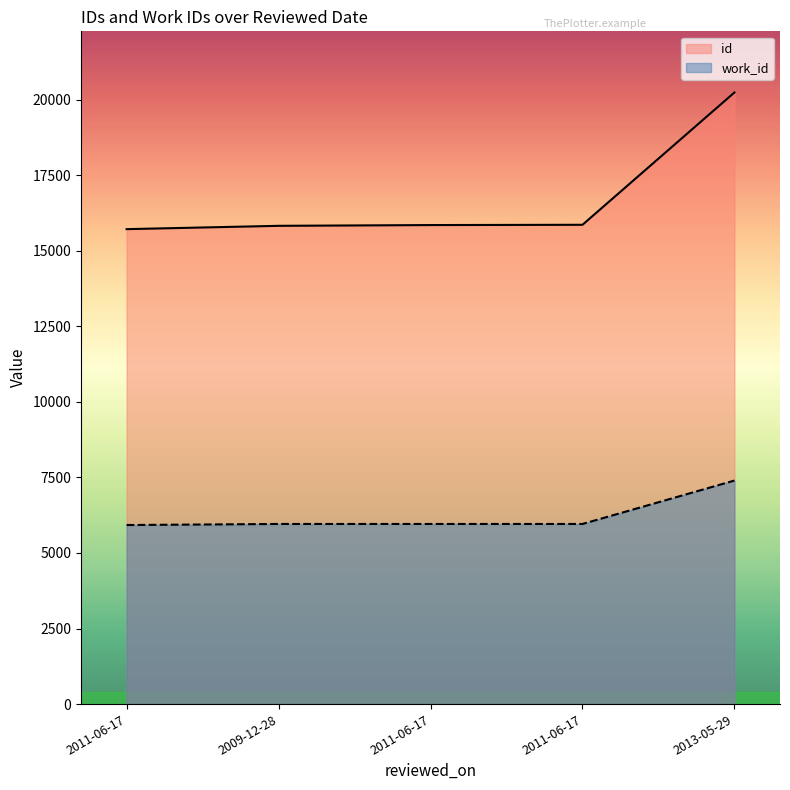

True or false: id has a value of 5629 at 2013-05-29.

False